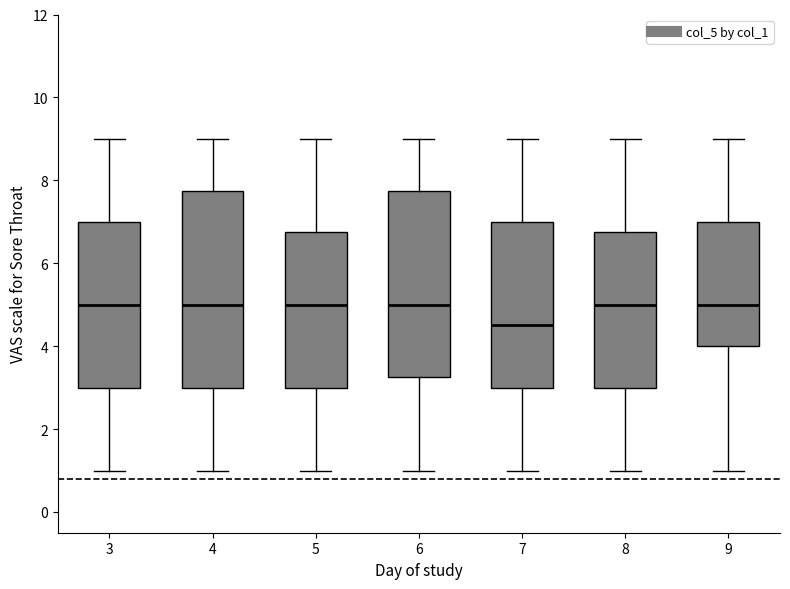

Which box has the lowest median line?

7